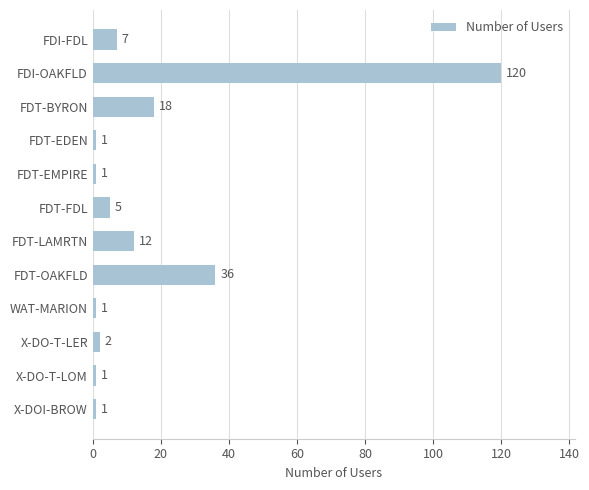

How many data points does each series have?

12